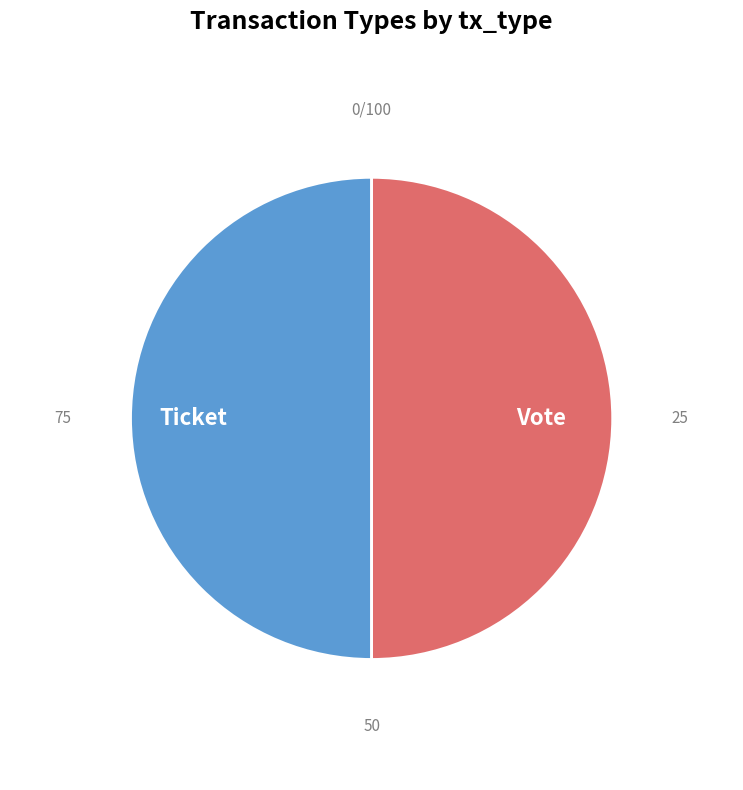

Do Vote and Ticket together represent more than half of the pie?

Yes